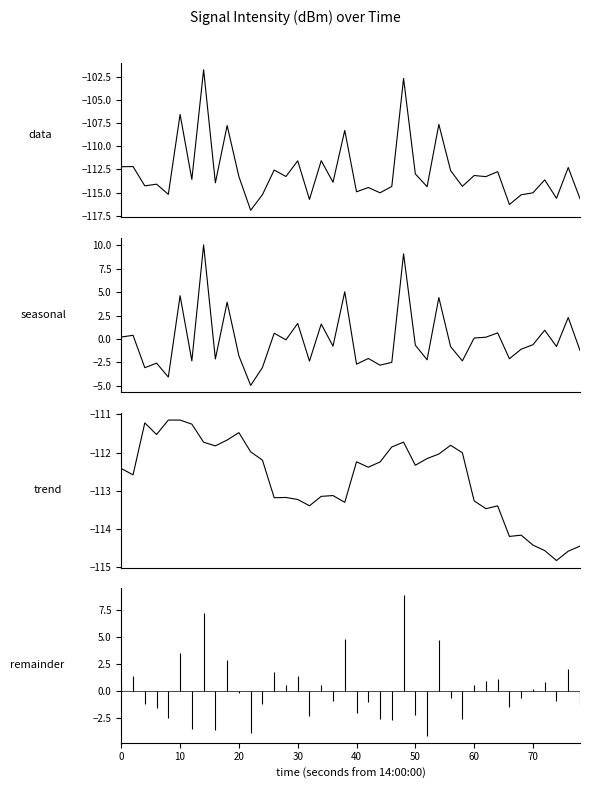

What is the difference between the maximum and second lowest values in the intensity(dBm) series?

14.6